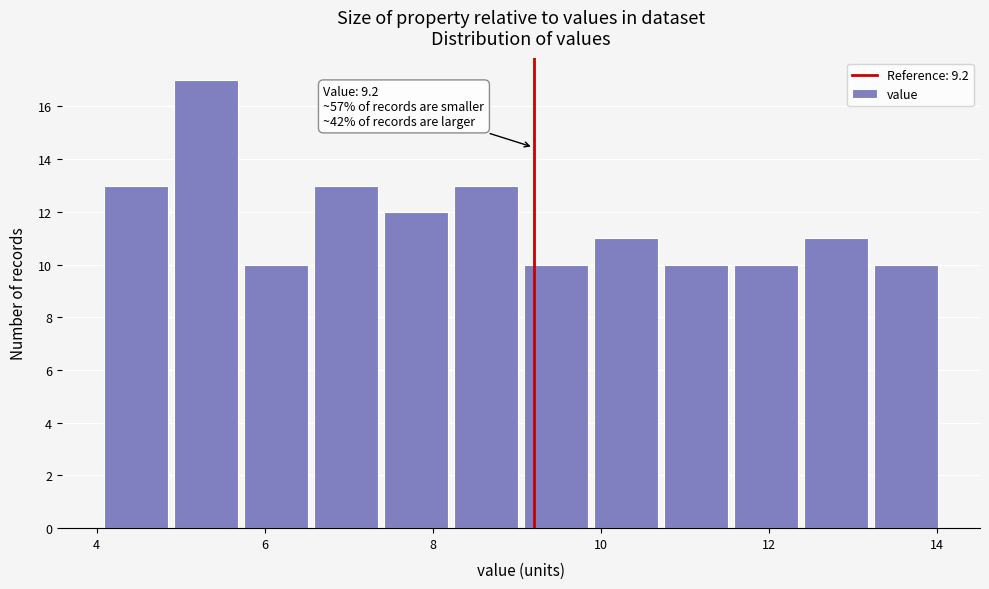

Which range on the x-axis has the tallest bar?

4.8 to 5.8